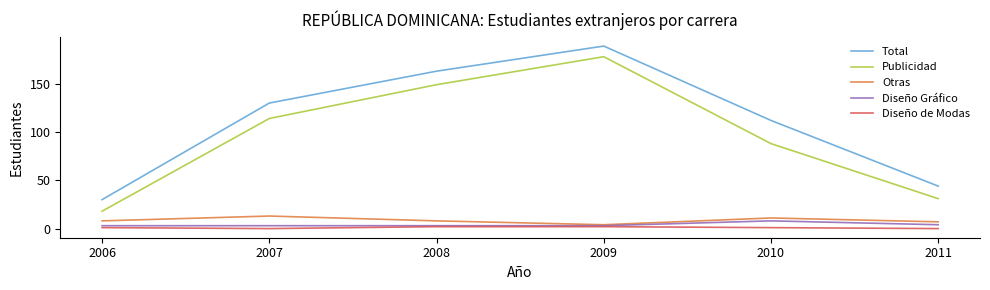

True or false: Publicidad and Total intersect in this chart.

False